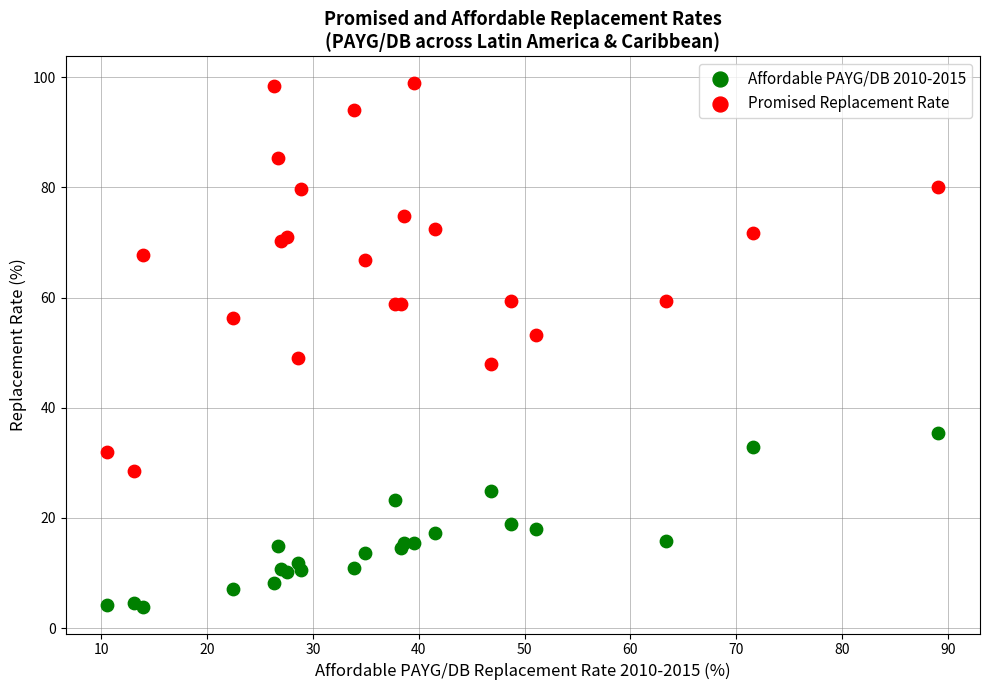

Which series has the widest spread of Y values?

Promised Replacement Rate